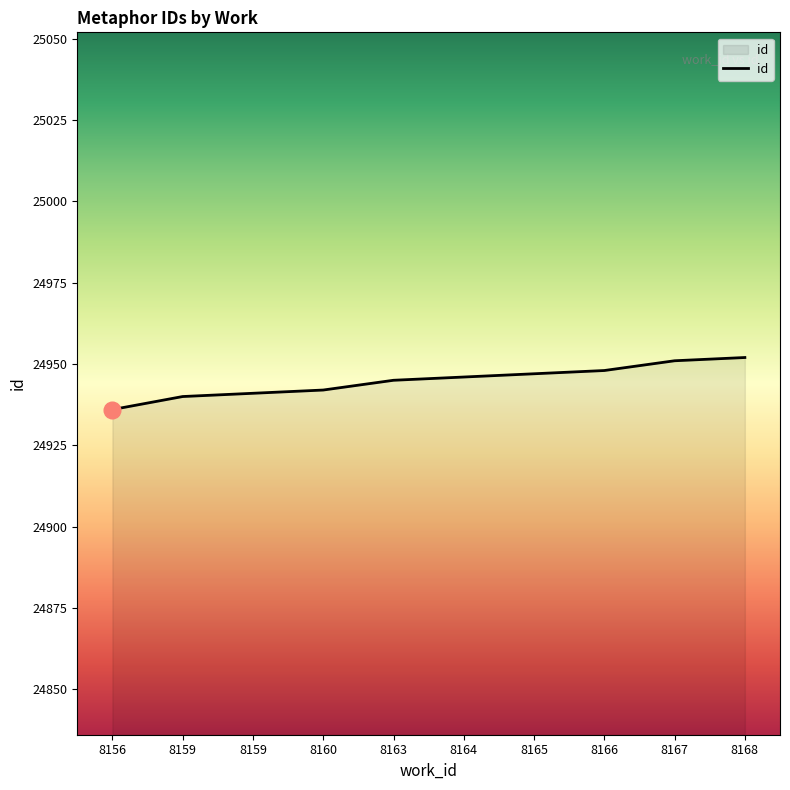

Does the chart display data point markers on the line(s)?

No